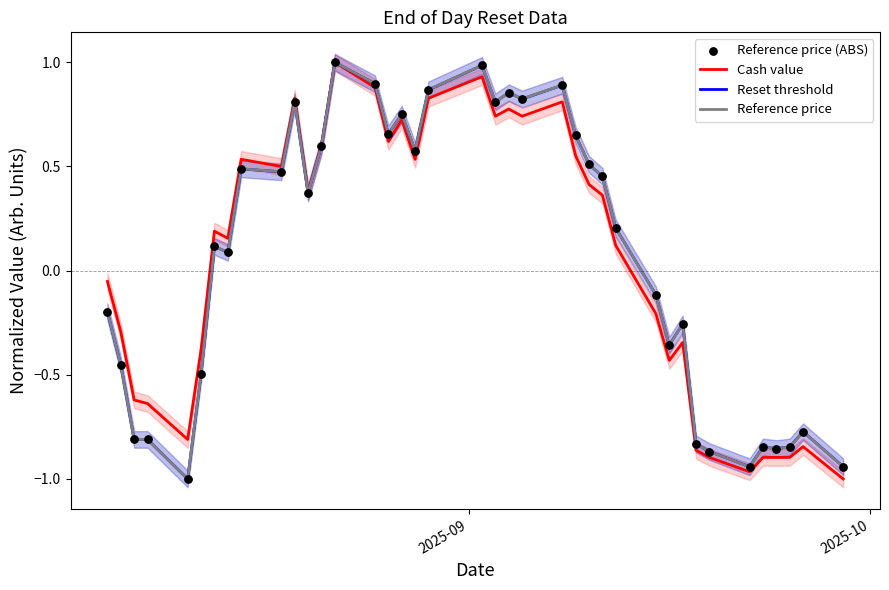

Which series has the largest Y range (max minus min)?

Cash value